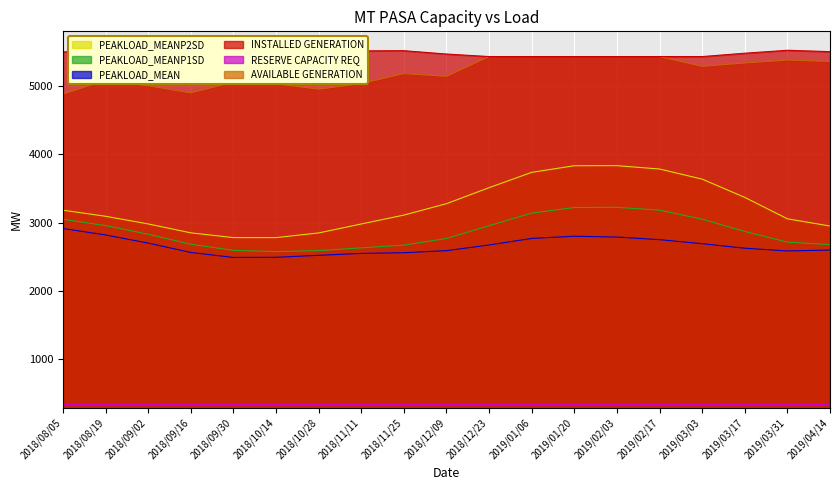

At which label does INSTALLED GENERATION first exceed 5496?

2018/09/30